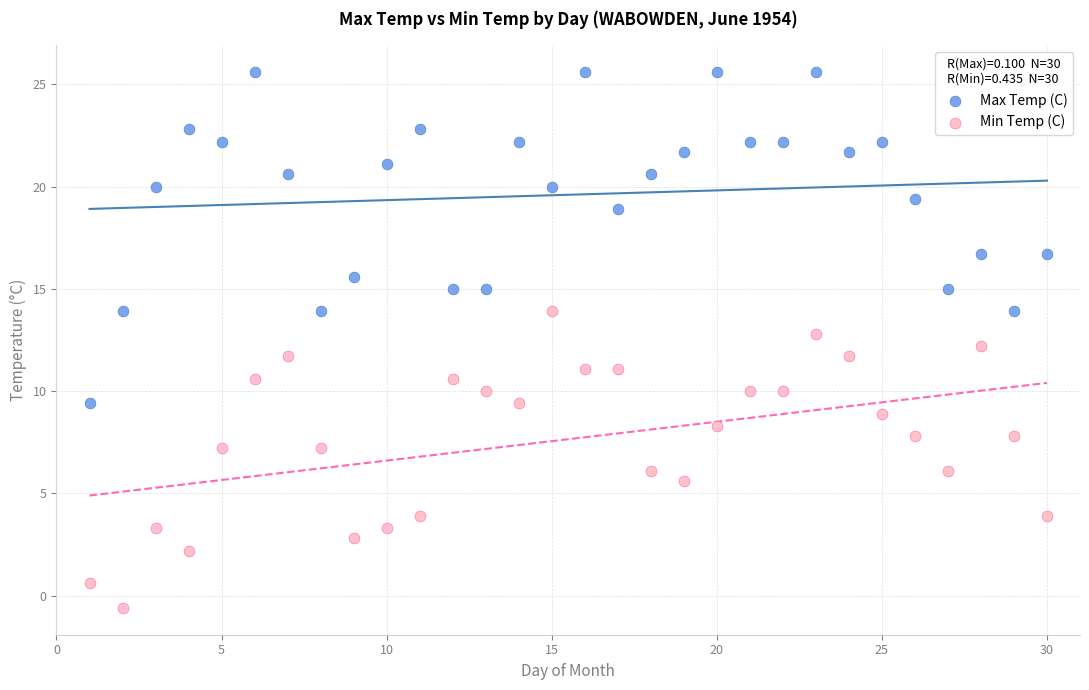

Across all data points, what is the range of Y values (max minus min)?

26.2